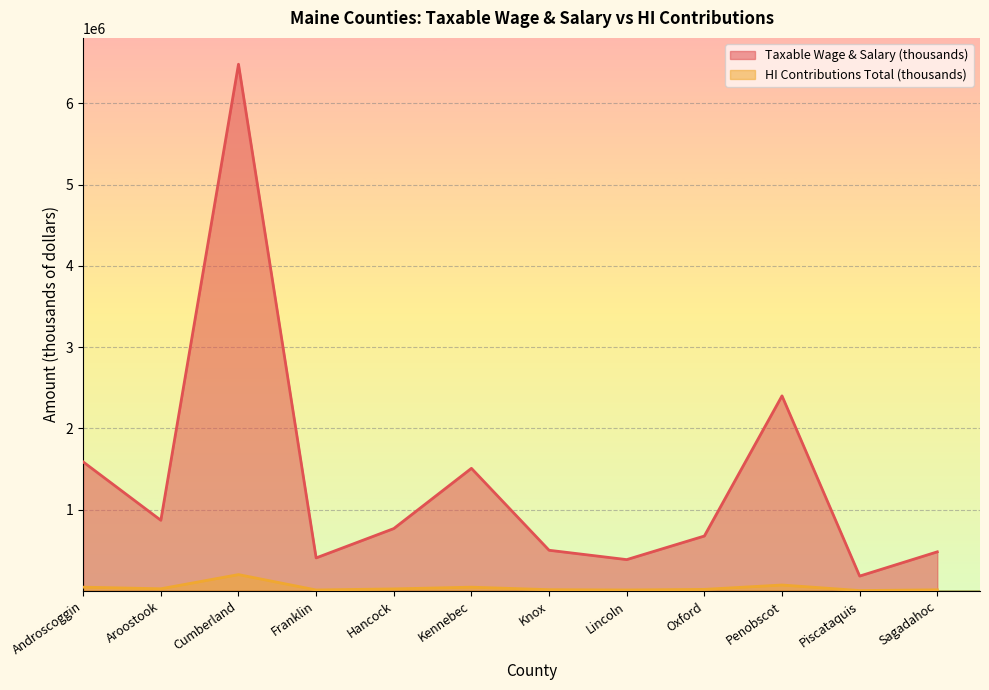

How many data points in Taxable Wage & Salary (thousands) are above 768420?

5